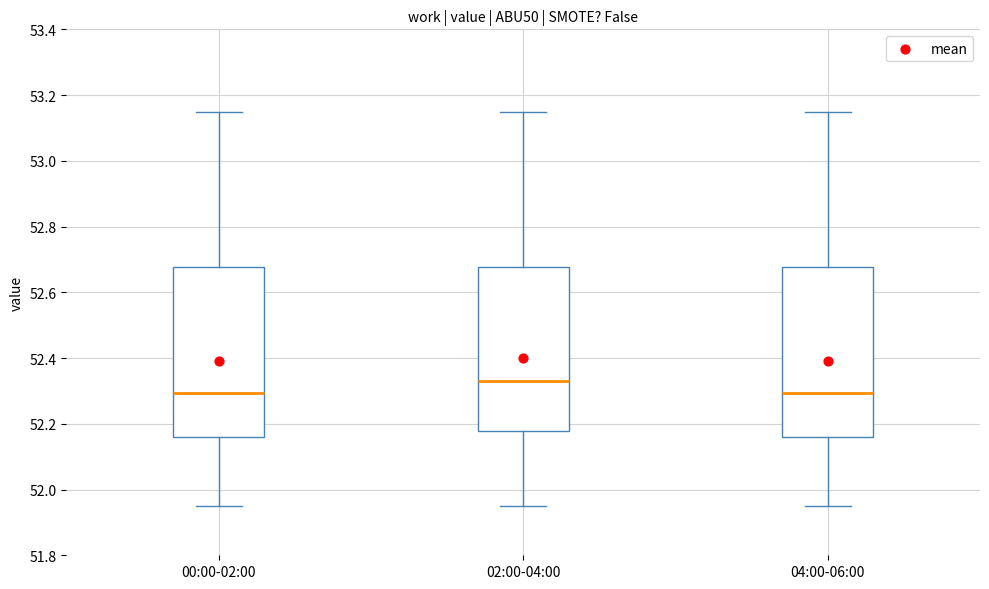

Reading left to right, transcribe this box plot: for each box, give where its median line is, the range the box spans, and where its two whiskers end, as read against the y-axis. The values are not printed on the chart, so give them approximately, as read against the axis.

00:00-02:00: median 52.30, box 52.16 to 52.68, whiskers 51.96 to 53.16
02:00-04:00: median 52.34, box 52.18 to 52.68, whiskers 51.96 to 53.16
04:00-06:00: median 52.30, box 52.16 to 52.68, whiskers 51.96 to 53.16